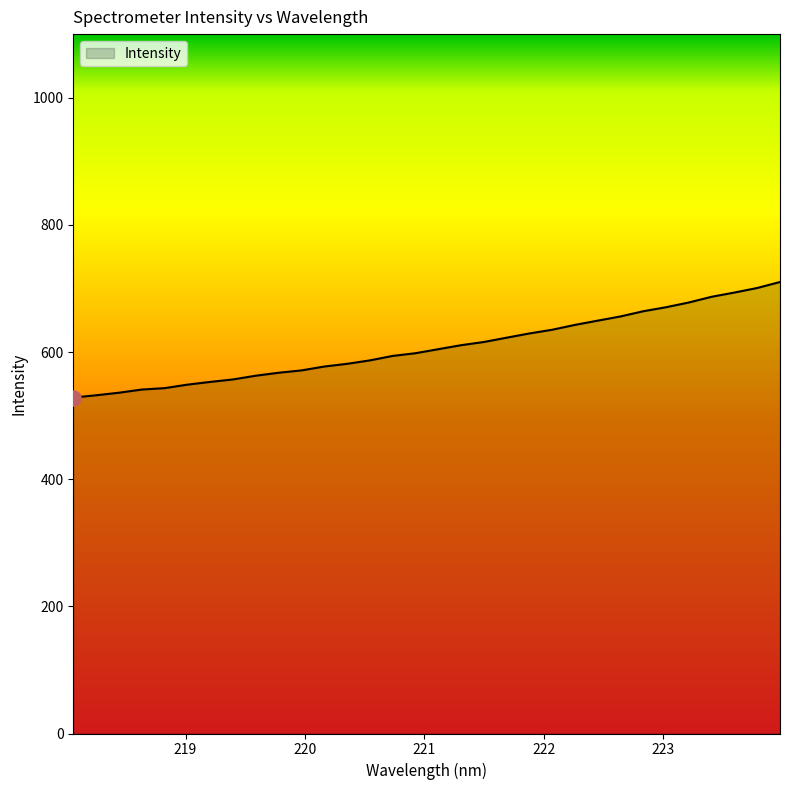

What is the smallest value displayed?

528.4